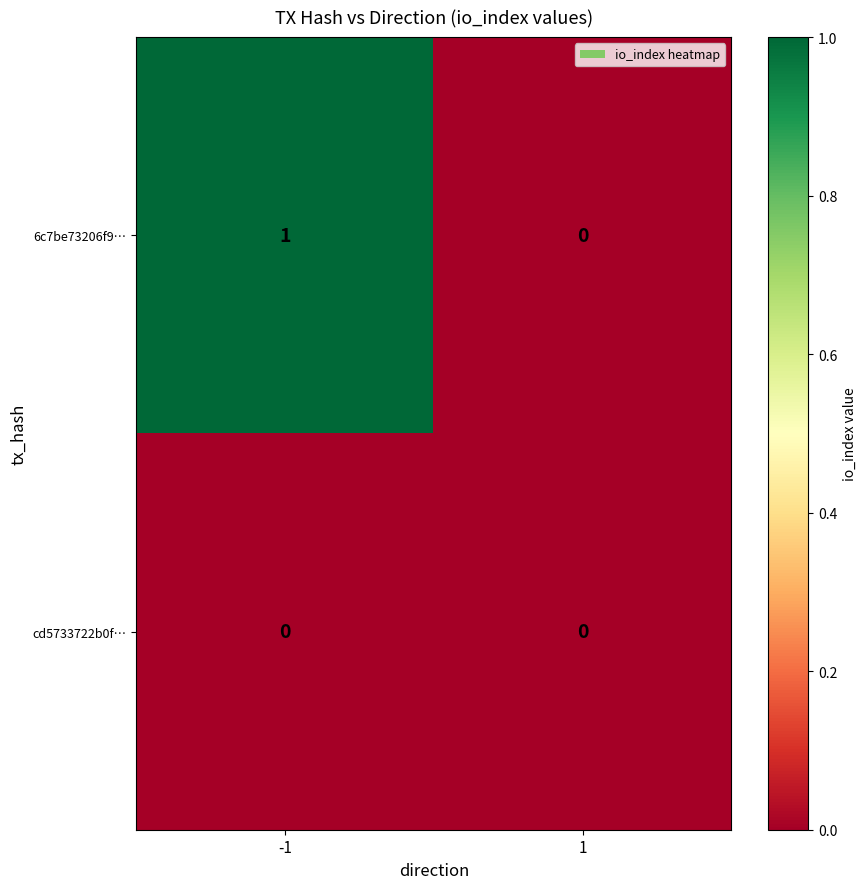

Reading left to right, list all the values displayed in this chart.

6c7be73206f9…: 1	0
cd5733722b0f…: 0	0